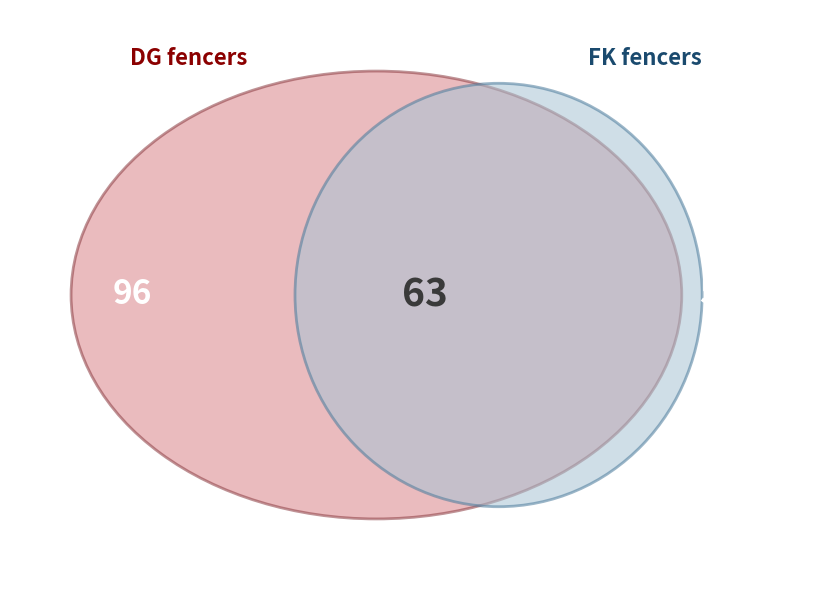

Combined, what portion of the pie is FK and DG?

59.2%